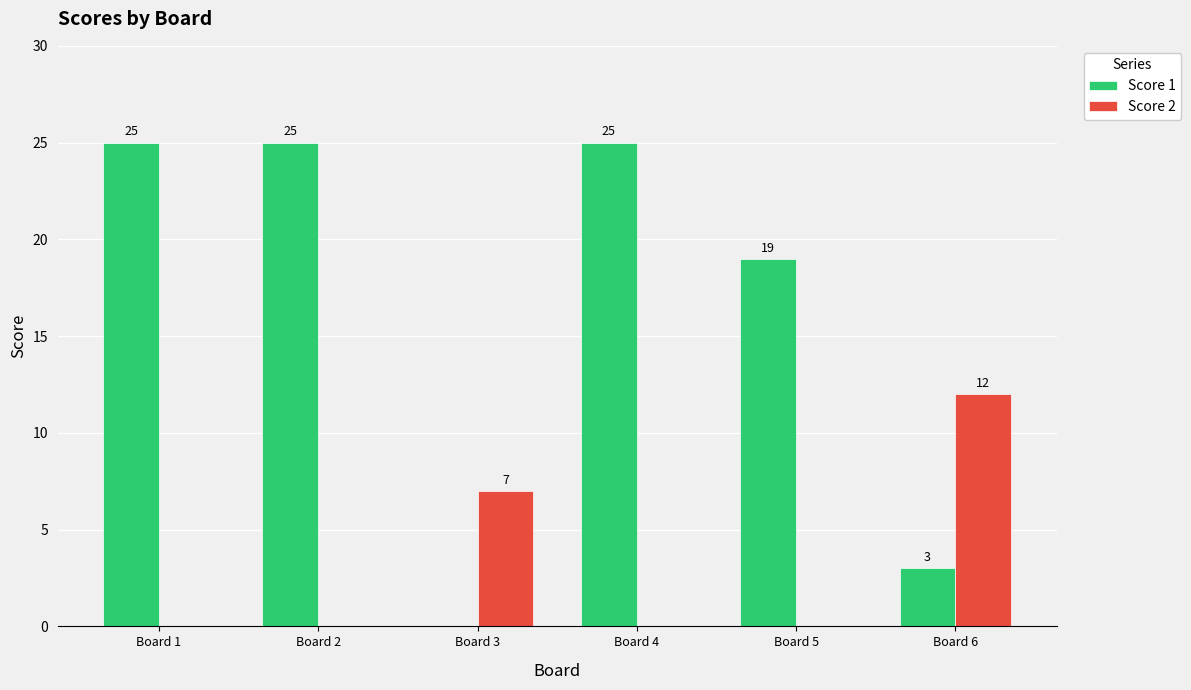

What is the sum of all Score 1 values?

97